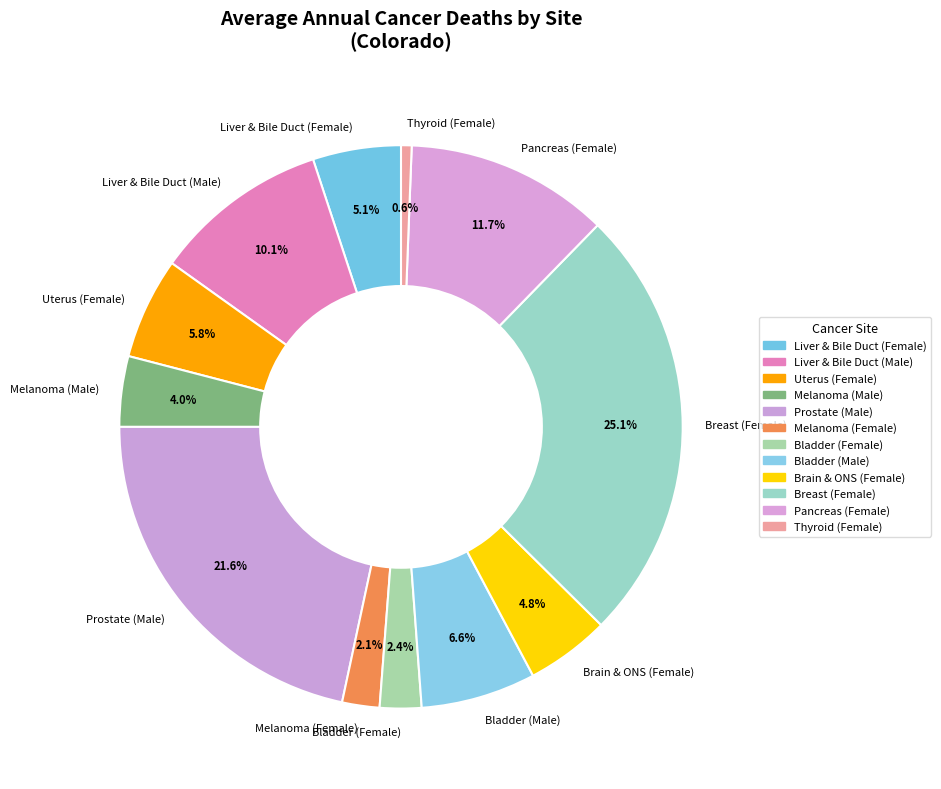

Approximately how many times larger is the value at Pancreas (Female) compared to Bladder (Female)?

4.9